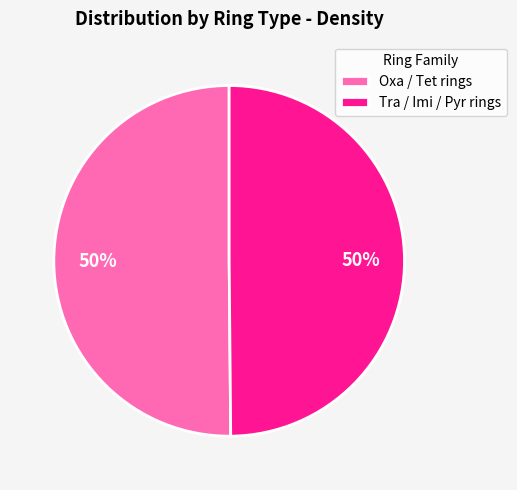

Combined, do Oxa / Tet rings and Tra / Imi / Pyr rings account for over 50%?

Yes